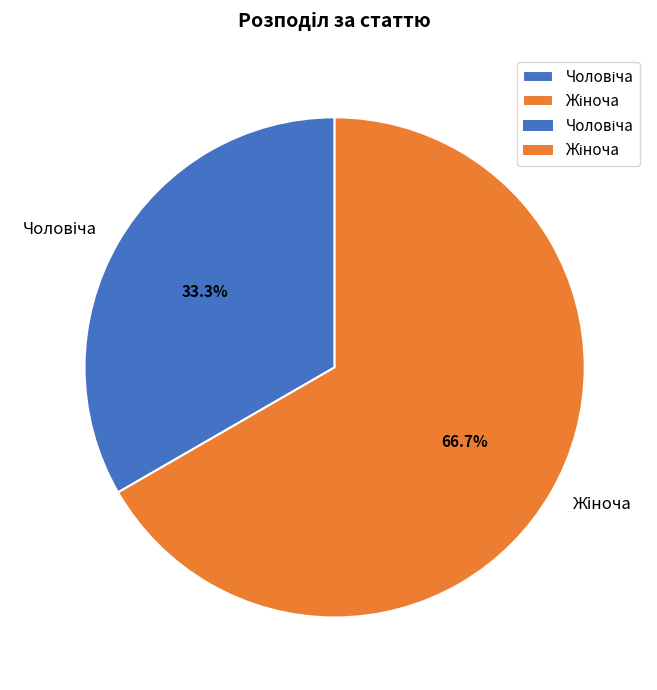

Is there any slice that represents more than half of the pie?

Yes